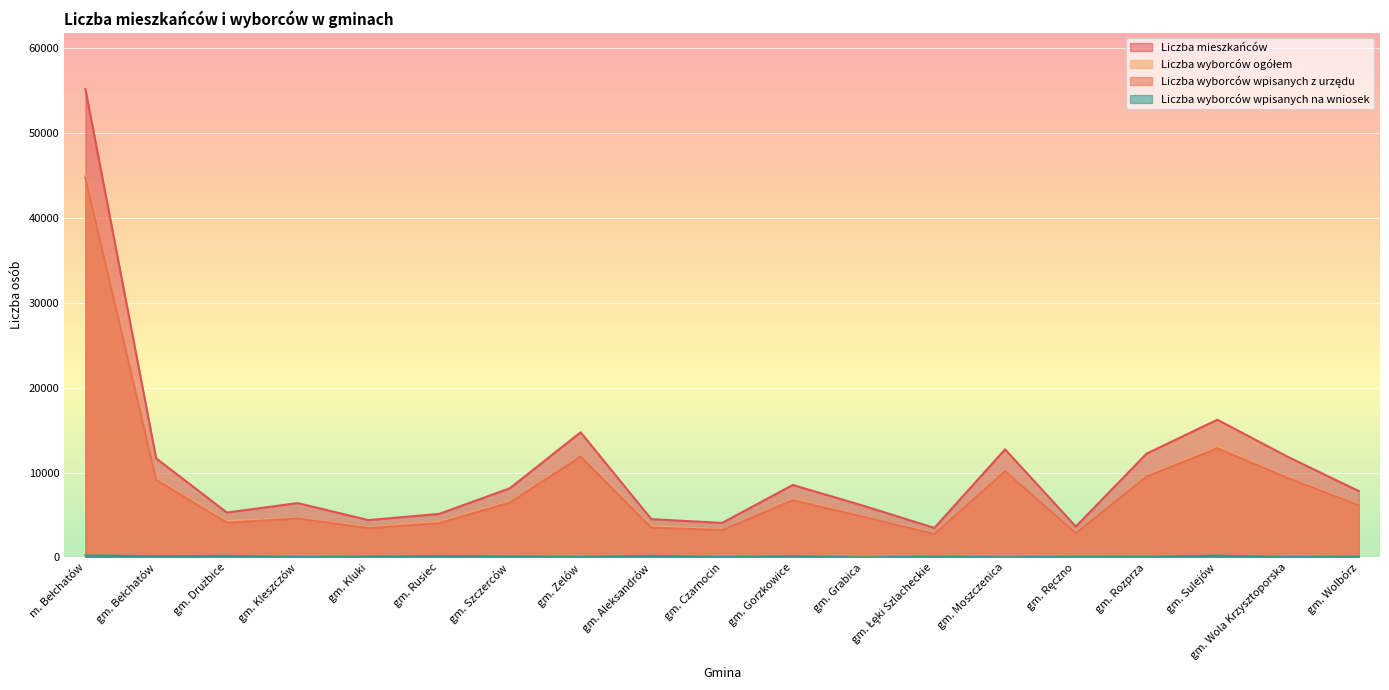

How many interior local peaks does the Liczba wyborców wpisanych z urzędu series have?

5